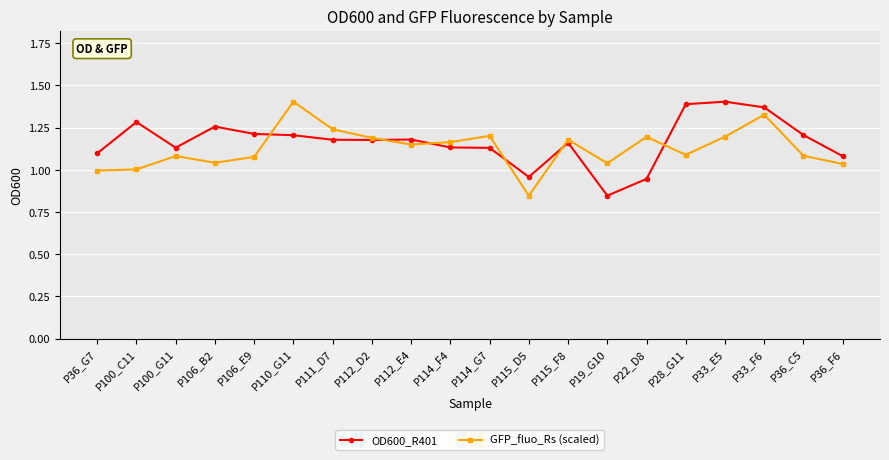

Which series ends up on top after the final intersection of OD600_R401 and GFP_fluo_Rs (scaled)?

OD600_R401